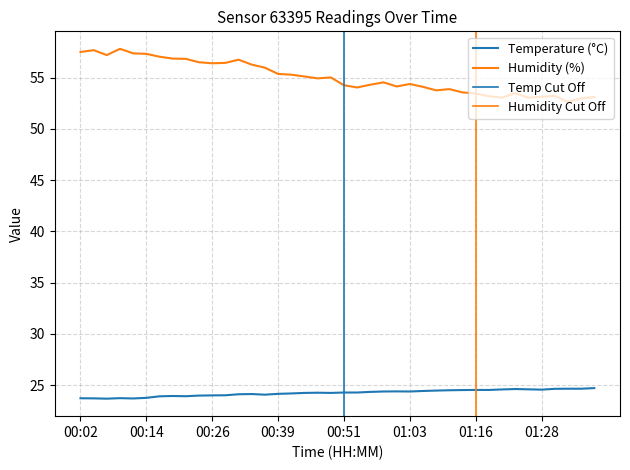

Which series changed the most between 00:02 and 01:31?

humidity